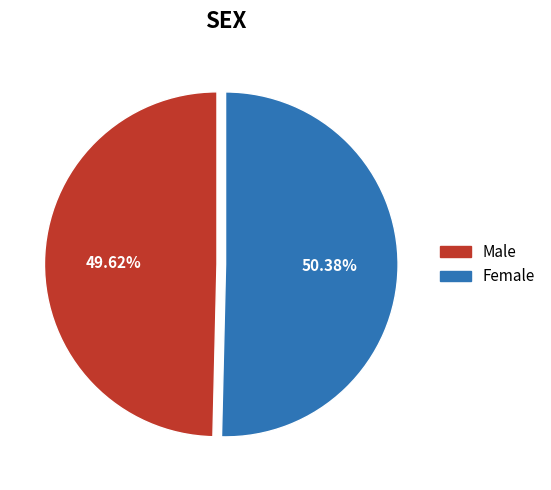

Combined, do Female and Male account for over 50%?

Yes